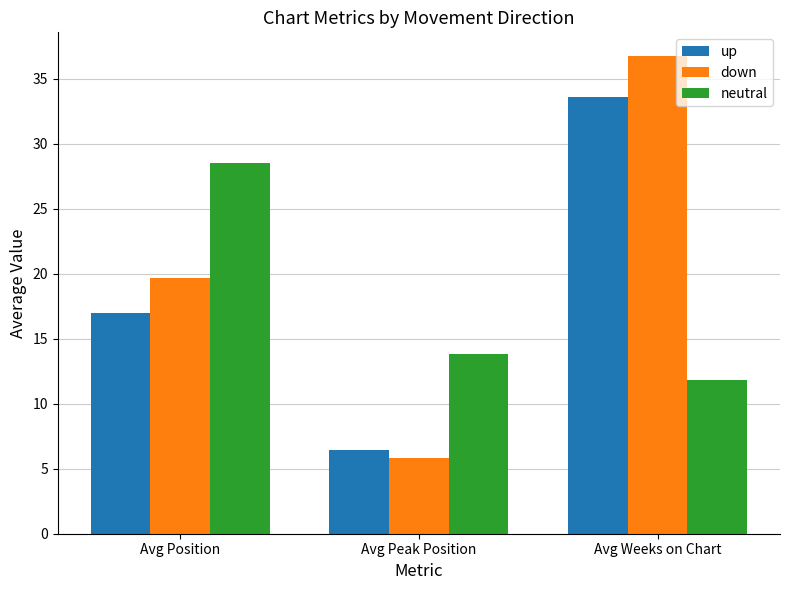

What is the value of the down bar at the 2nd from the left?

5.8